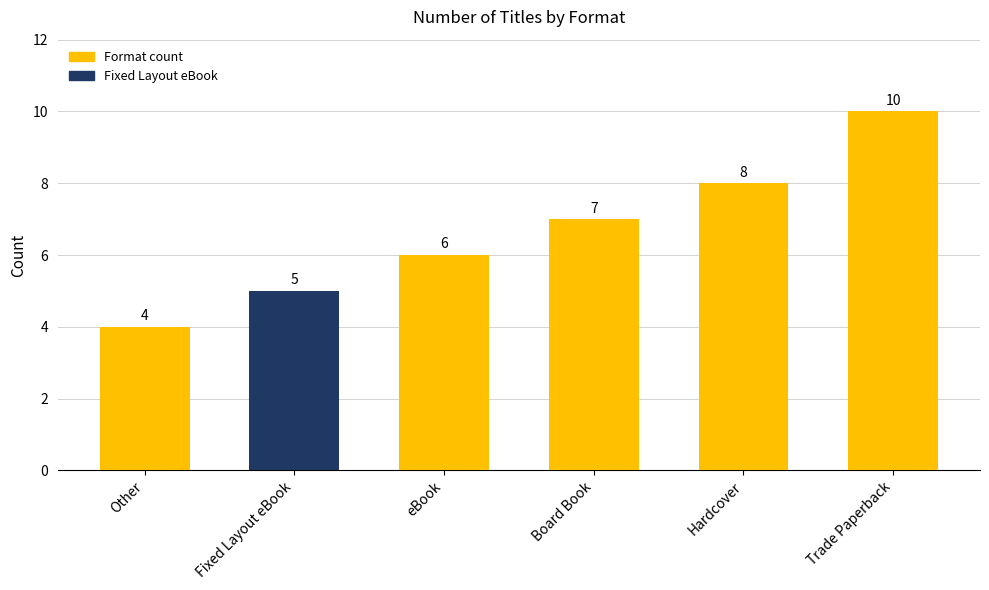

What is the label of the 3rd bar from the right?

Board Book